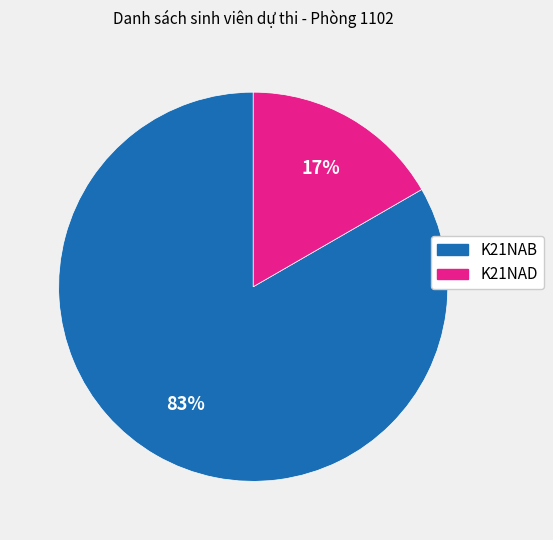

Is the sum of K21NAB and K21NAD greater than half?

Yes